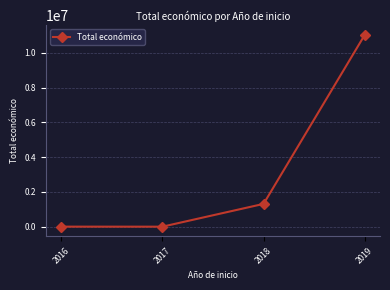

Is it true that the value at 2018 is 809103?

False